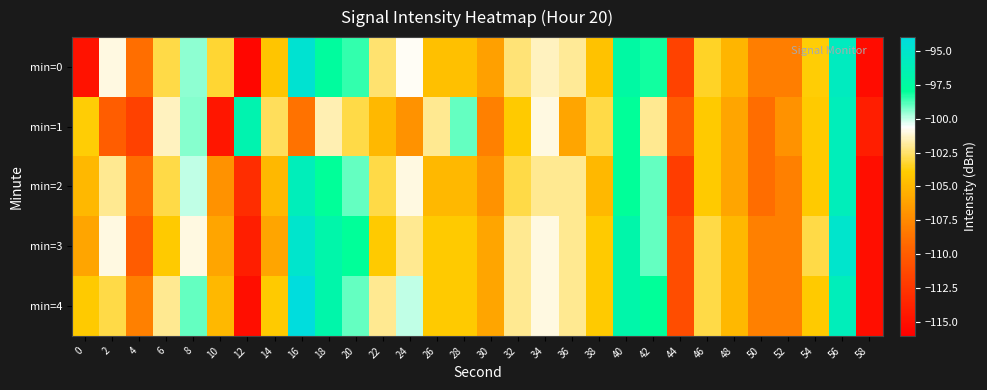

Reading left to right, what are all the values shown in this chart?

min=0: 0=-114.8	2=-101.0	4=-108.9	6=-103.0	8=-99.5	10=-103.2	12=-115.5	14=-104.2	16=-94.7	18=-97.7	20=-98.5	22=-102.4	24=-100.8	26=-104.5	28=-104.5	30=-106.3	32=-102.3	34=-101.4	36=-102.0	38=-104.5	40=-97.4	42=-98.1	44=-111.7	46=-103.4	48=-105.2	50=-108.1	52=-108.0	54=-103.8	56=-95.7	58=-115.2
min=1: 0=-103.9	2=-110.0	4=-111.7	6=-101.5	8=-99.4	10=-114.5	12=-96.7	14=-102.7	16=-108.8	18=-101.6	20=-103.0	22=-105.0	24=-107.0	26=-102.0	28=-99.0	30=-108.0	32=-104.0	34=-101.0	36=-106.0	38=-103.0	40=-98.0	42=-102.0	44=-110.0	46=-104.0	48=-106.0	50=-109.0	52=-107.0	54=-104.0	56=-96.0	58=-114.0
min=2: 0=-105.0	2=-102.0	4=-109.0	6=-103.0	8=-100.0	10=-107.0	12=-113.0	14=-105.0	16=-96.0	18=-98.0	20=-99.0	22=-103.0	24=-101.0	26=-105.0	28=-105.0	30=-107.0	32=-103.0	34=-102.0	36=-102.0	38=-105.0	40=-98.0	42=-99.0	44=-112.0	46=-104.0	48=-106.0	50=-109.0	52=-108.0	54=-104.0	56=-96.0	58=-115.0
min=3: 0=-106.0	2=-101.0	4=-110.0	6=-104.0	8=-101.0	10=-106.0	12=-114.0	14=-106.0	16=-95.0	18=-97.0	20=-98.0	22=-104.0	24=-102.0	26=-104.0	28=-104.0	30=-106.0	32=-102.0	34=-101.0	36=-102.0	38=-104.0	40=-97.0	42=-99.0	44=-111.0	46=-103.0	48=-105.0	50=-108.0	52=-108.0	54=-103.0	56=-95.0	58=-115.0
min=4: 0=-104.0	2=-103.0	4=-108.0	6=-102.0	8=-99.0	10=-105.0	12=-115.0	14=-104.0	16=-94.0	18=-97.0	20=-99.0	22=-102.0	24=-100.0	26=-104.0	28=-104.0	30=-106.0	32=-102.0	34=-101.0	36=-102.0	38=-104.0	40=-97.0	42=-98.0	44=-111.0	46=-103.0	48=-105.0	50=-108.0	52=-108.0	54=-104.0	56=-96.0	58=-115.0